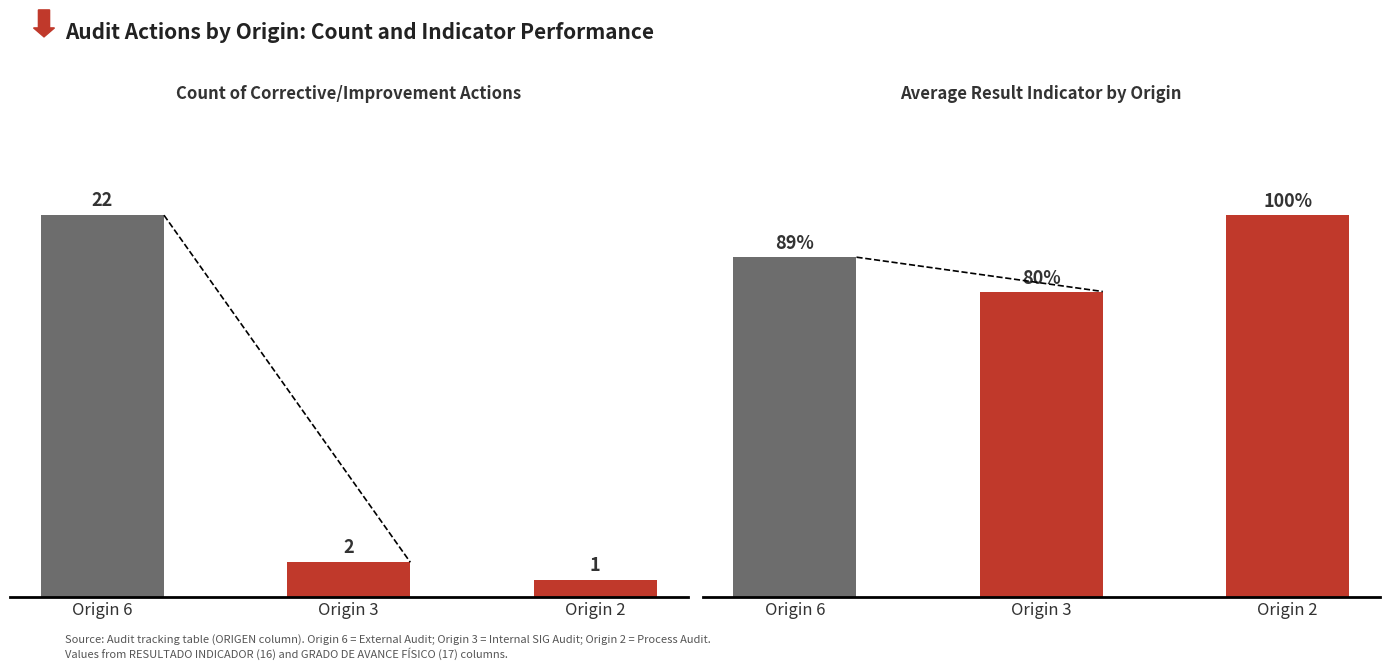

Is it true that Avg Result Indicator equals 0.2 at 6?

False